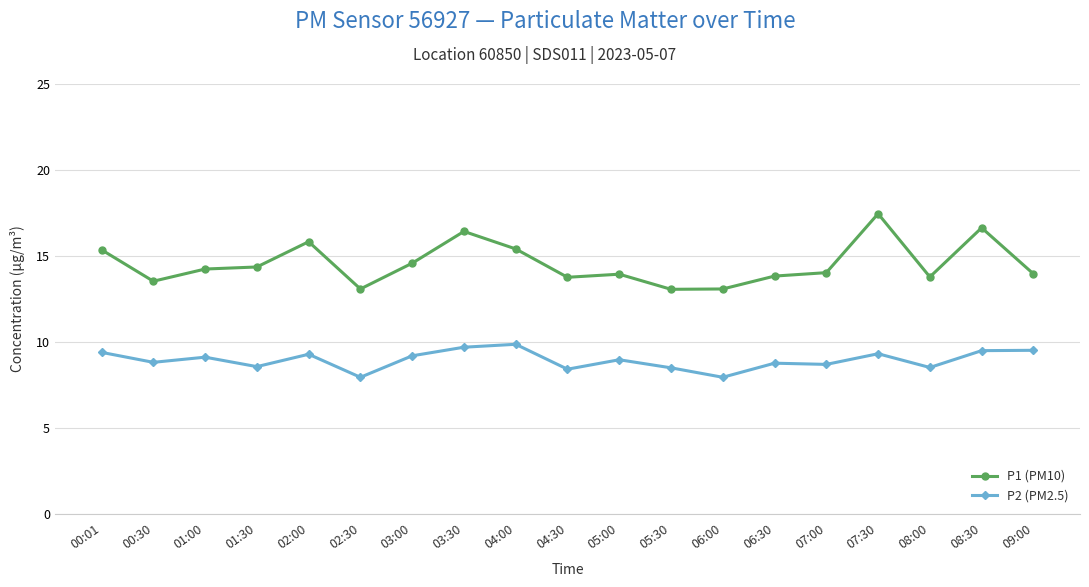

Which series has the largest total across all categories?

P1 (PM10)